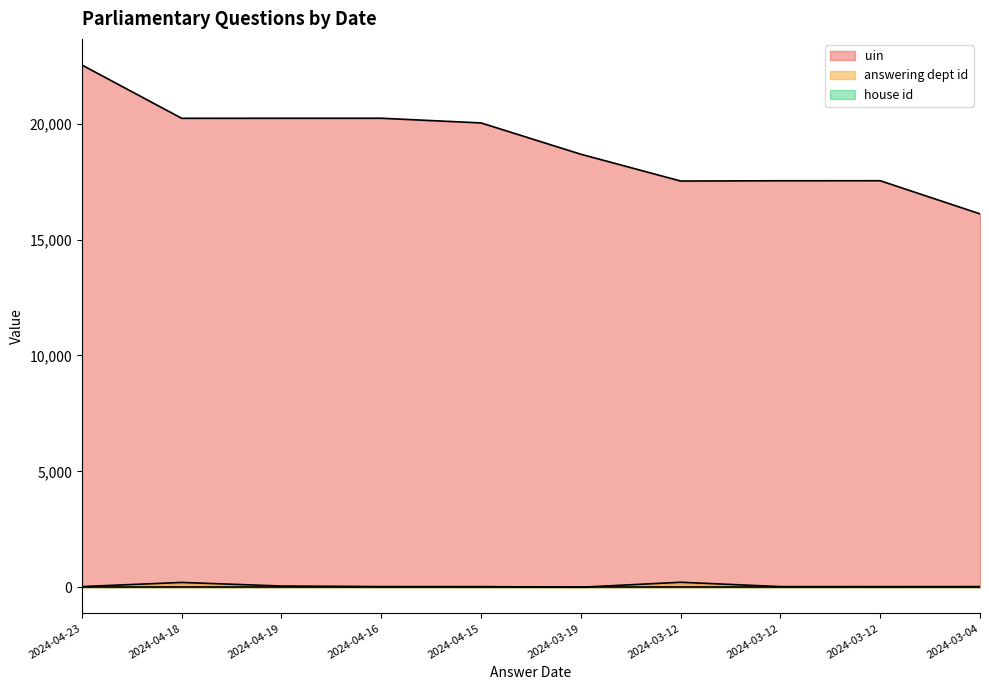

True or false: uin and answering dept id intersect in this chart.

False